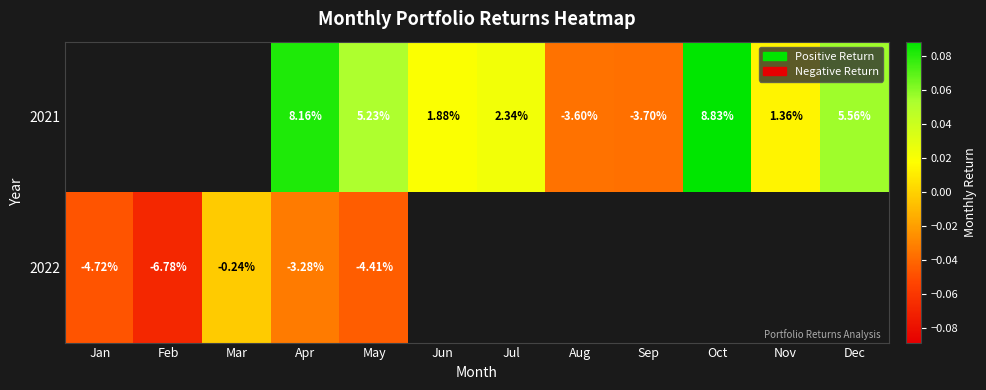

At which category is the sum across all series the highest?

Apr